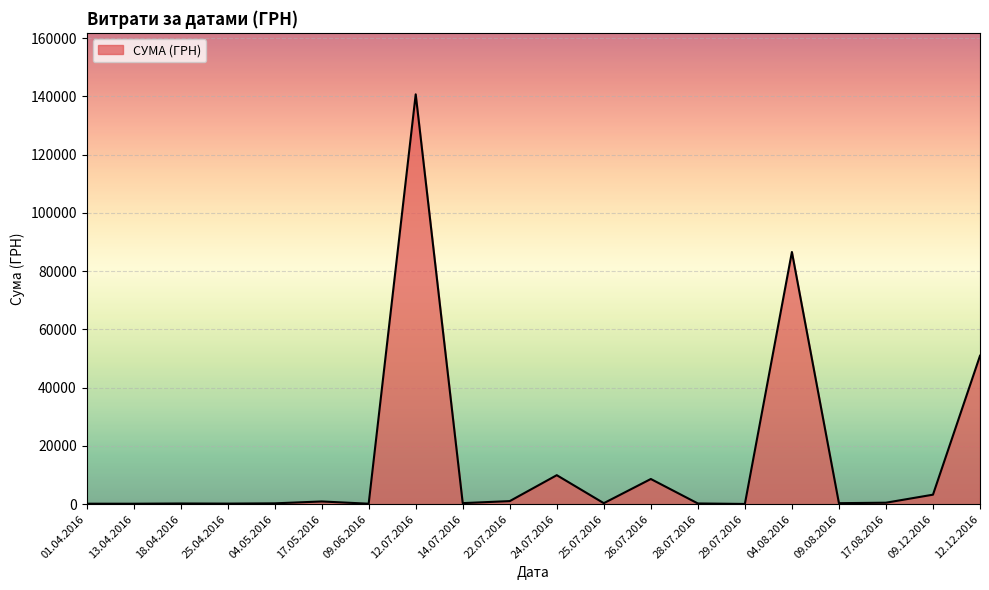

The chart shows a value of 253.0 at 18.04.2016. True or false?

True